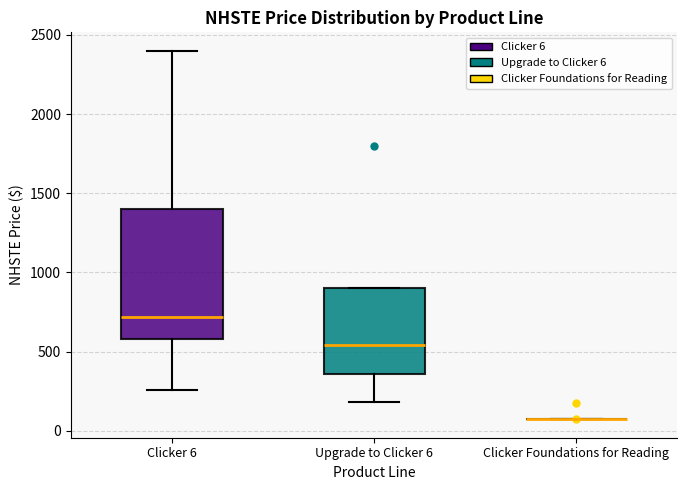

Reading left to right, transcribe this box plot: for each box, give where its median line is, the range the box spans, and where its two whiskers end, as read against the y-axis. The values are not printed on the chart, so give them approximately, as read against the axis.

Clicker 6: median 700, box 600 to 1400, whiskers 250 to 2400
Upgrade to Clicker 6: median 550, box 350 to 900, whiskers 200 to 900
Clicker Foundations for Reading: box collapsed to a line at 50, whiskers 50 to 50